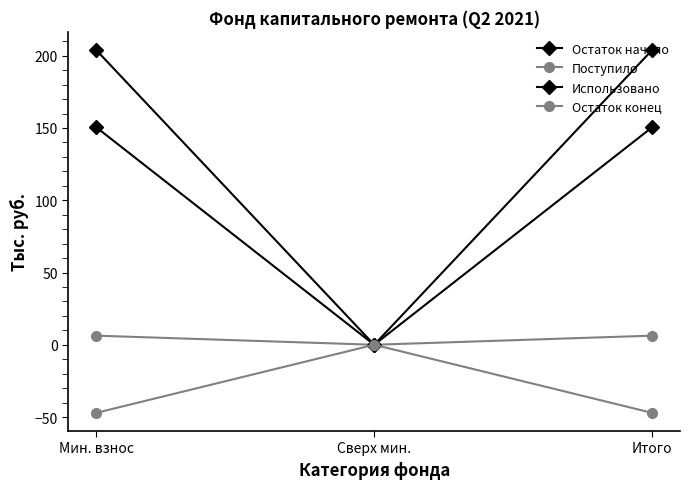

What is the maximum value for Использовано?

204.0